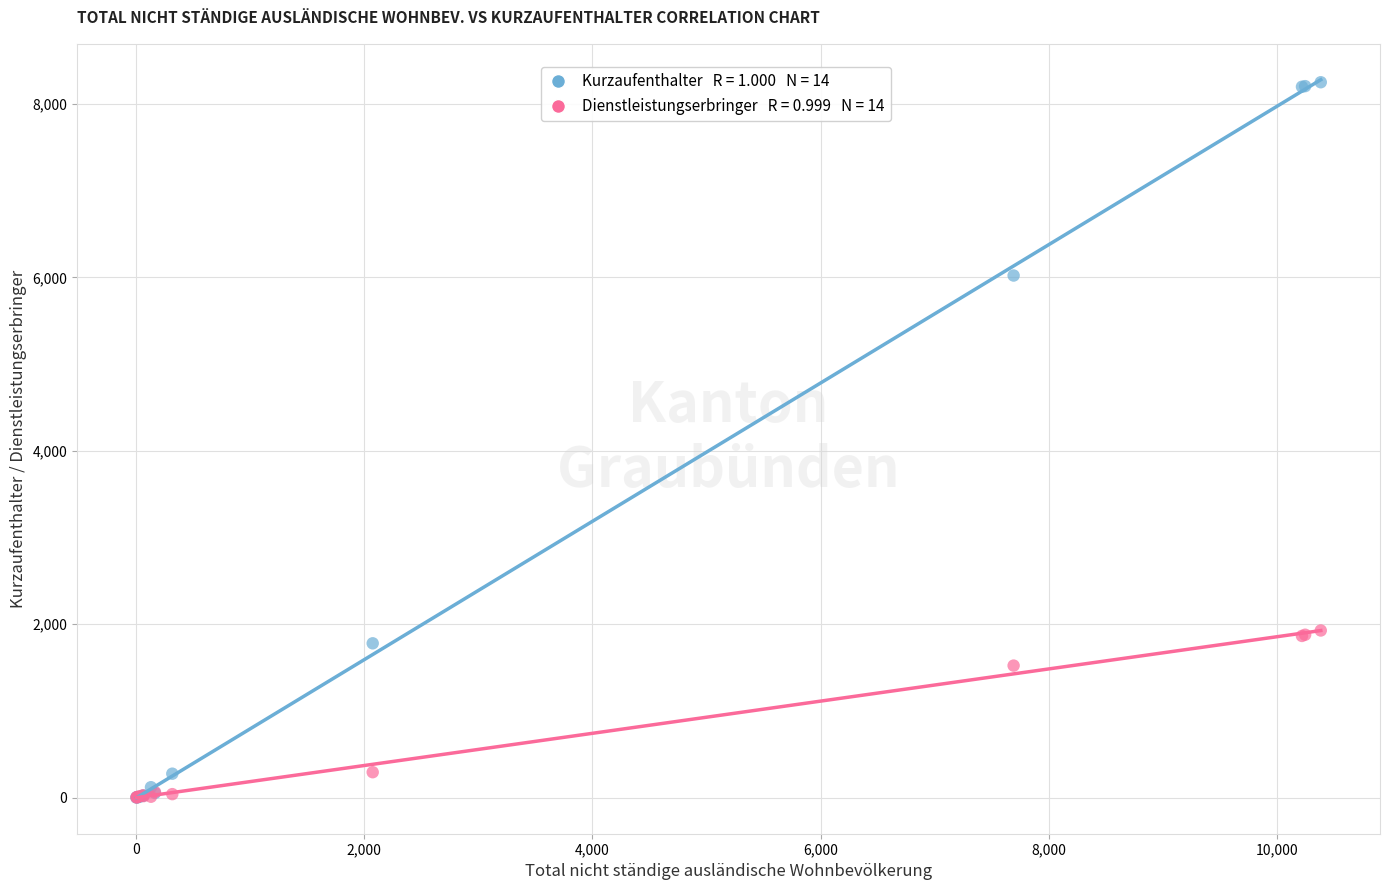

Across all series, what Y value is closest to 4126?

6022